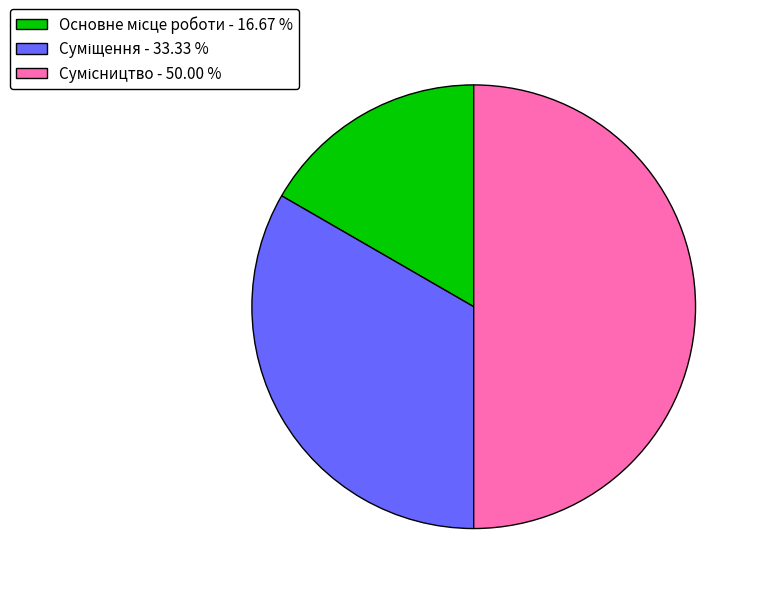

Approximately how many times larger is the value at Суміщення compared to Основне місце роботи?

2.0